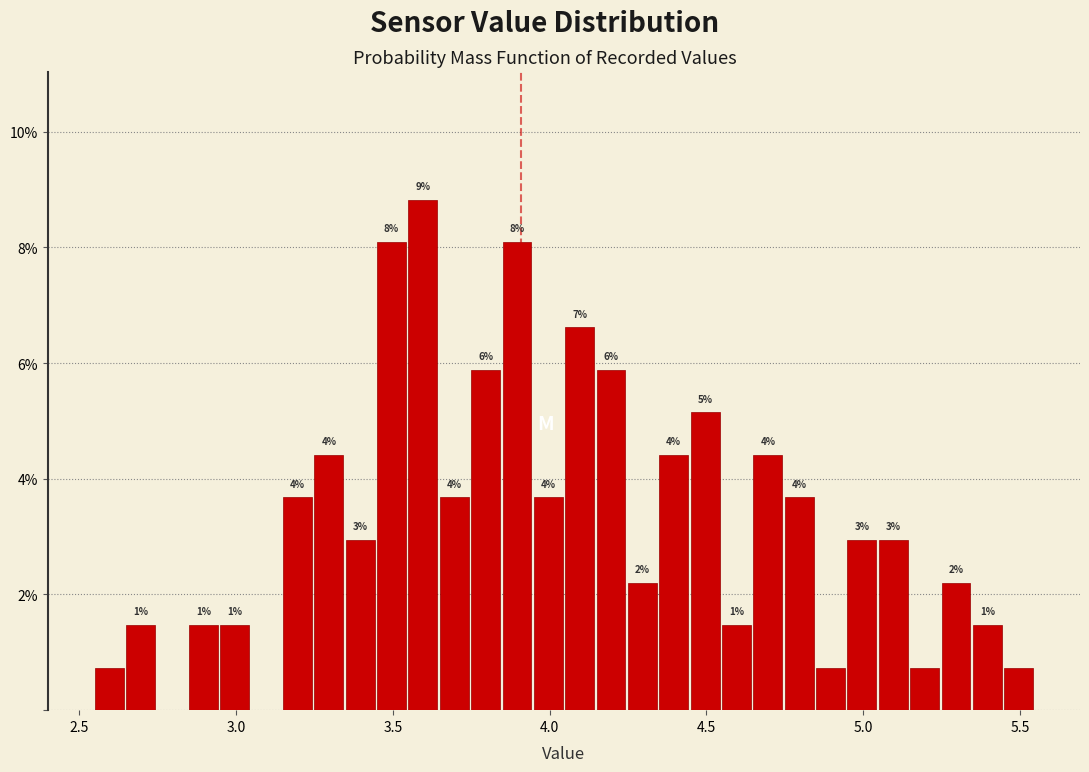

Around what value on the x-axis is the tallest bar? Give the approximate position of its centre, as read against the axis.

3.60